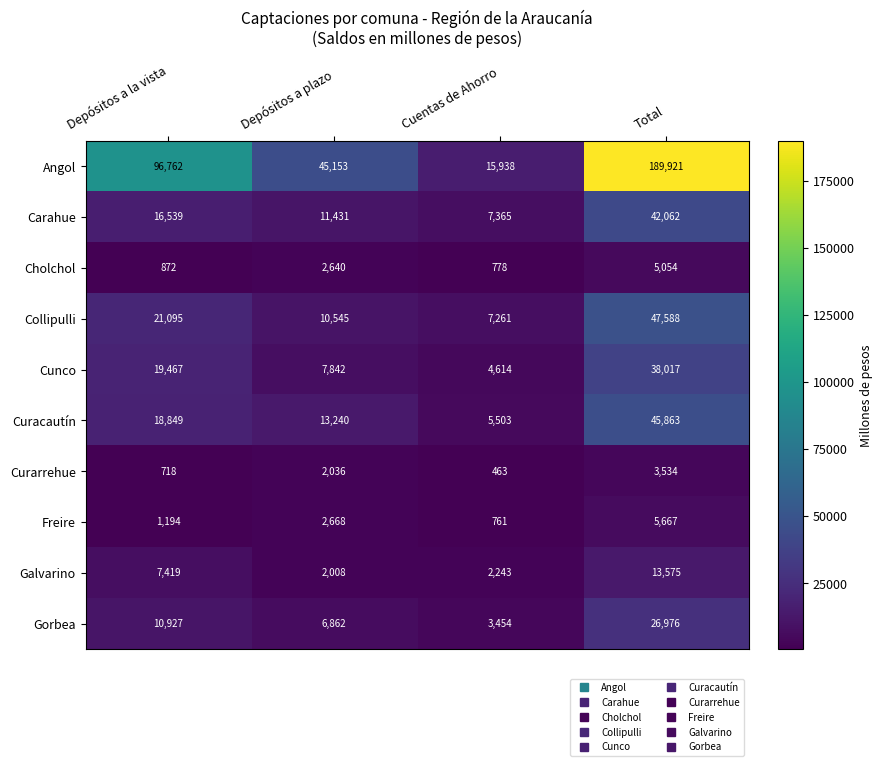

At Cuentas de Ahorro, list the series in order from largest to smallest.

Angol, Carahue, Collipulli, Curacautín, Cunco, Gorbea, Galvarino, Cholchol, Freire, Curarrehue